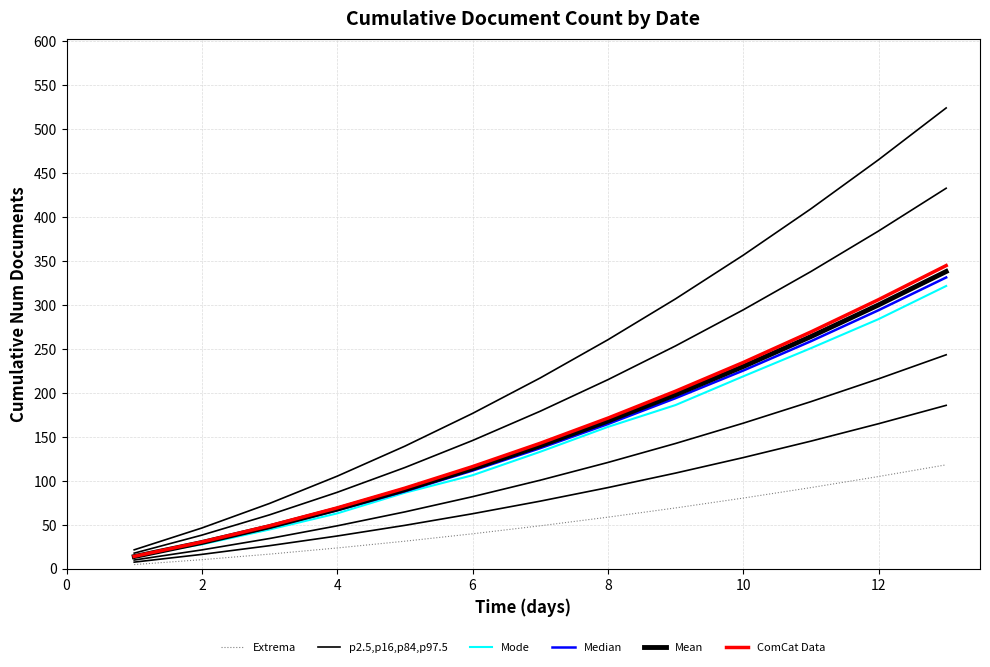

What is the value of the Mean point at the 5th from the left?

90.0